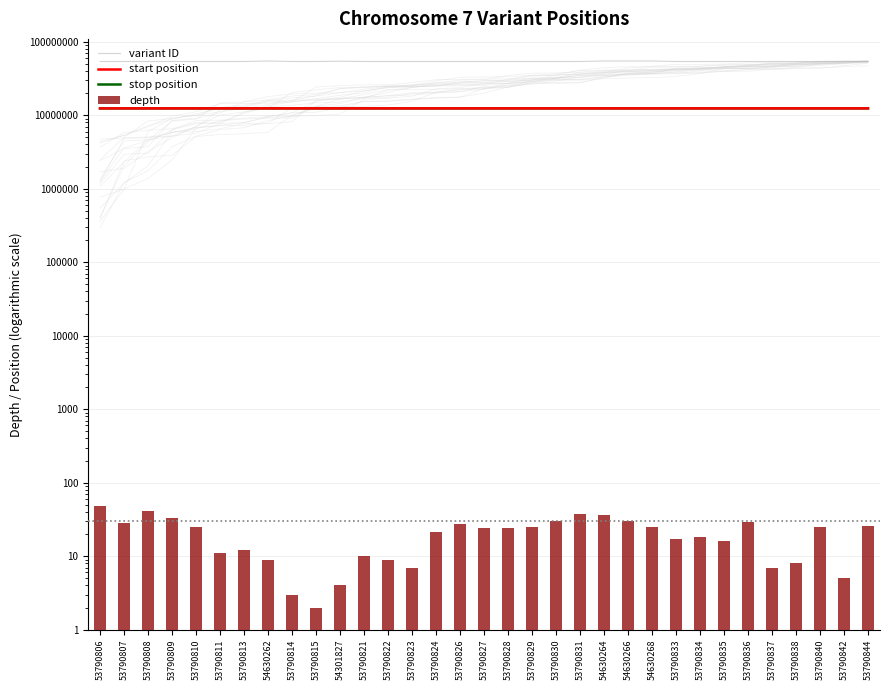

What is the total value across all series at 53790826?

78563146